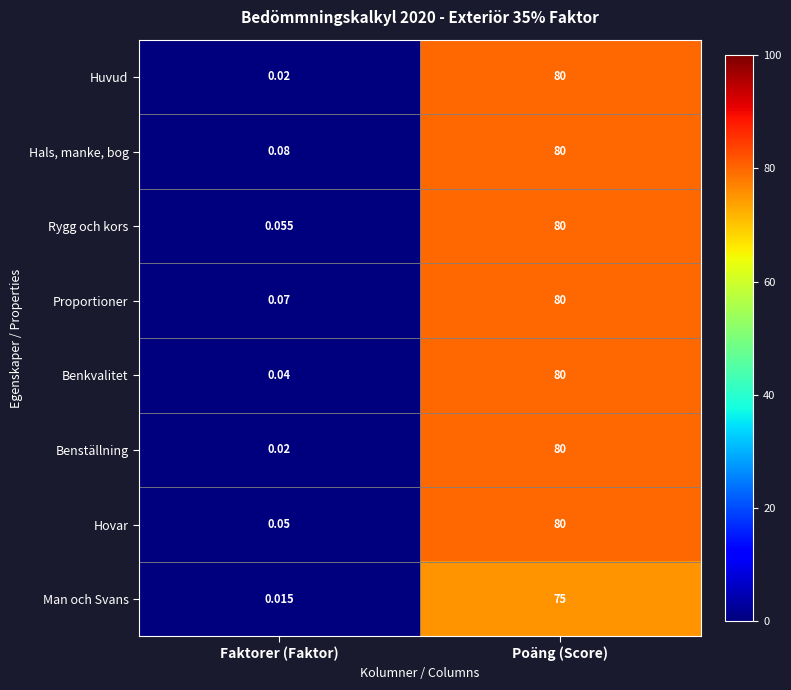

What is the total value across all series at Poäng (Score)?

635.0